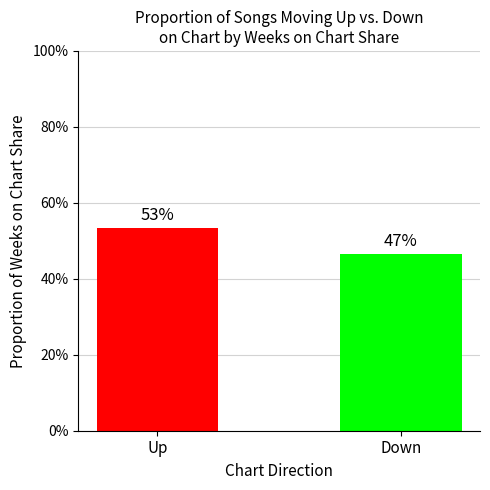

Rank the categories by value from lowest to highest.

Down, Up